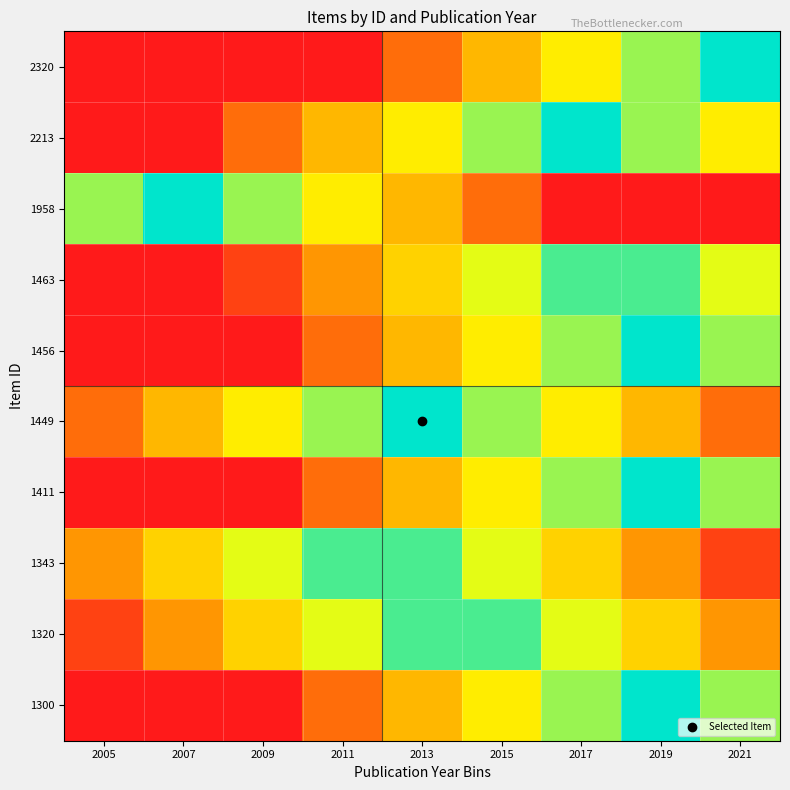

Which has a higher value, 2005 or 2009?

2005